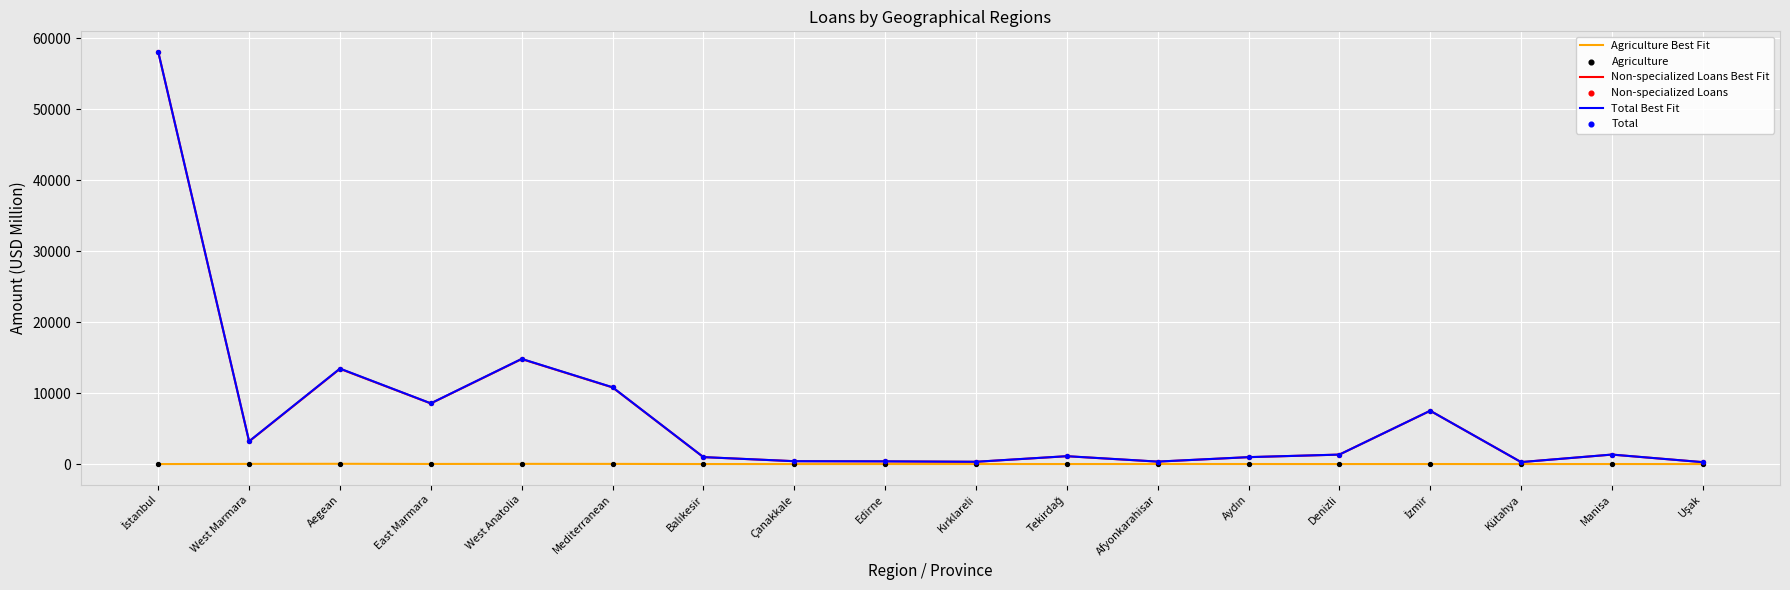

What is the maximum value shown in the chart?

58101.7